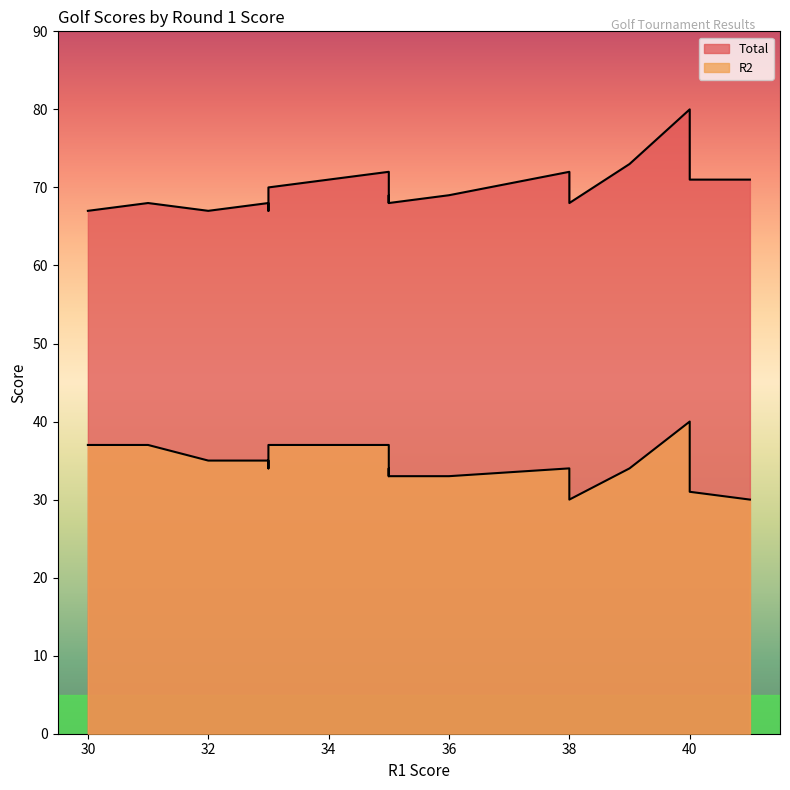

What is the label of the 18th point from the left?

30